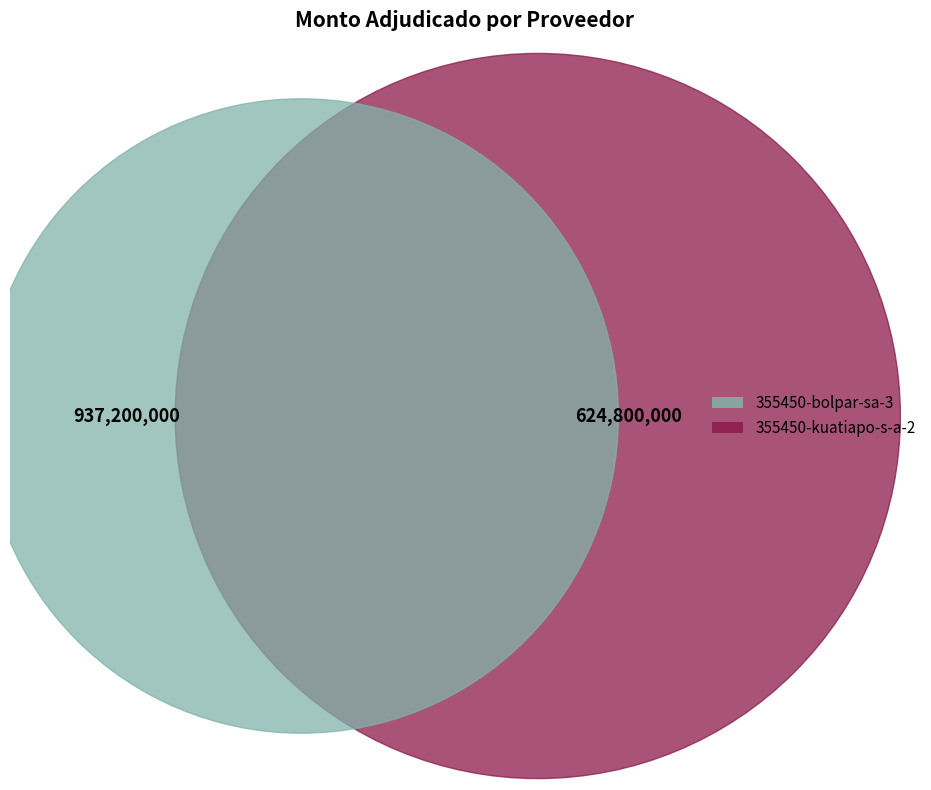

Is it true that 355450-bolpar-sa-3 is 60% of the pie?

True